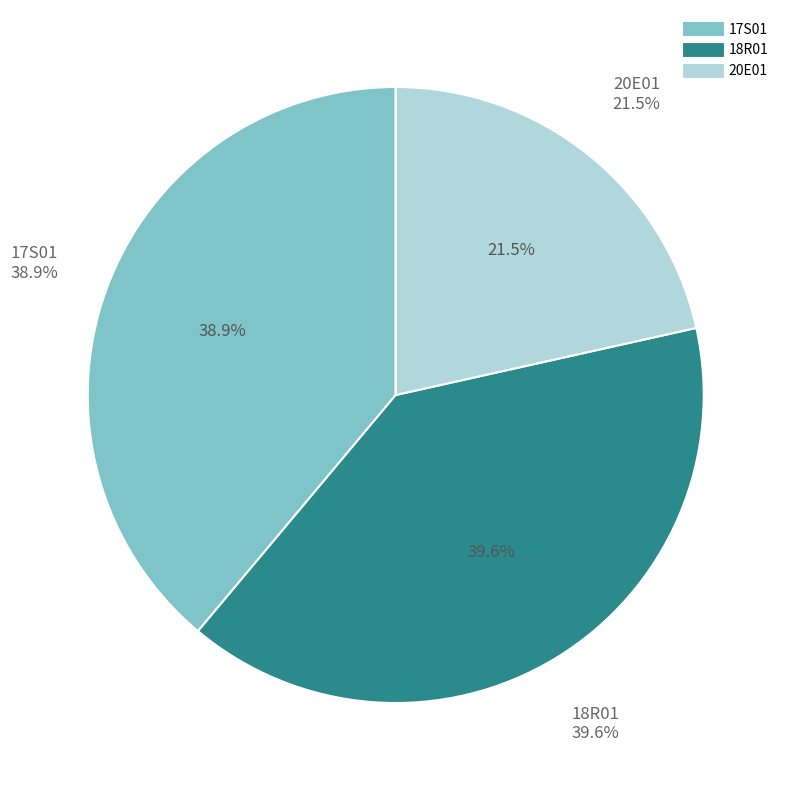

What is the largest slice in the pie chart?

18R01